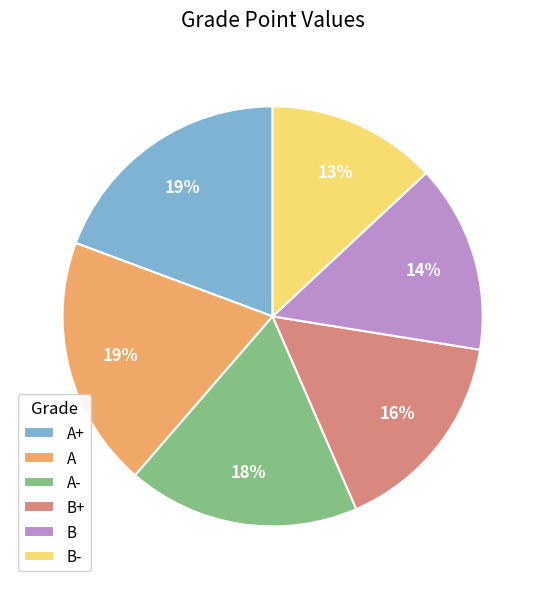

Which slice is the smallest?

B-